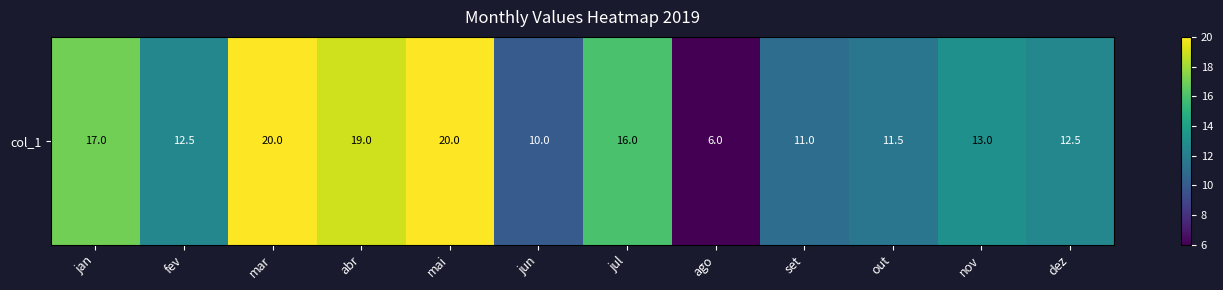

True or false: the data shows 20.0 at mar.

True